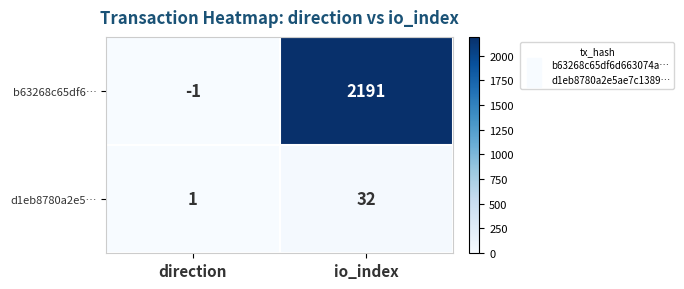

Which label corresponds to the smallest value in the chart?

direction